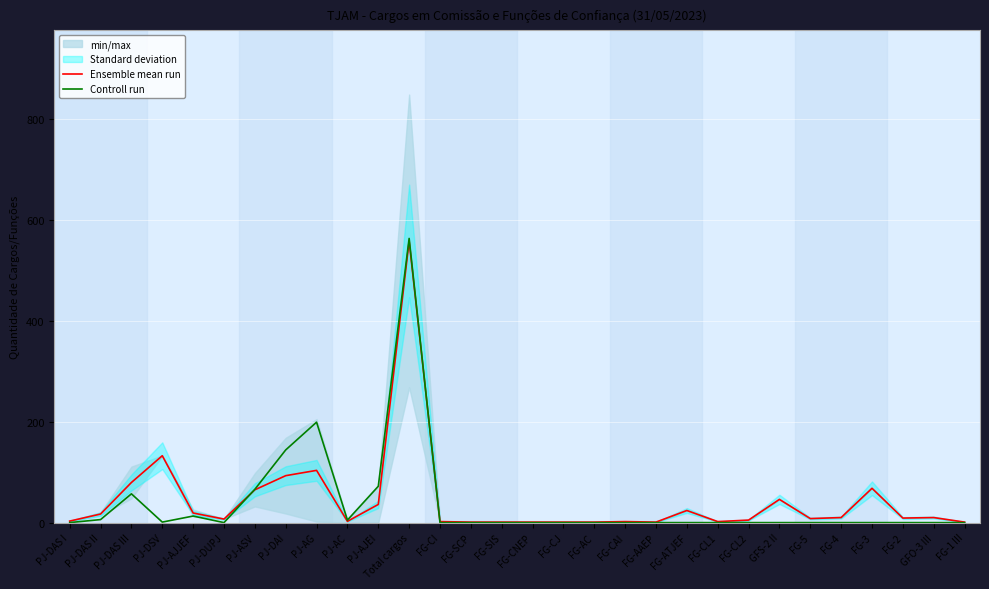

Between FG-CJ and PJ-DSV, which is larger?

PJ-DSV